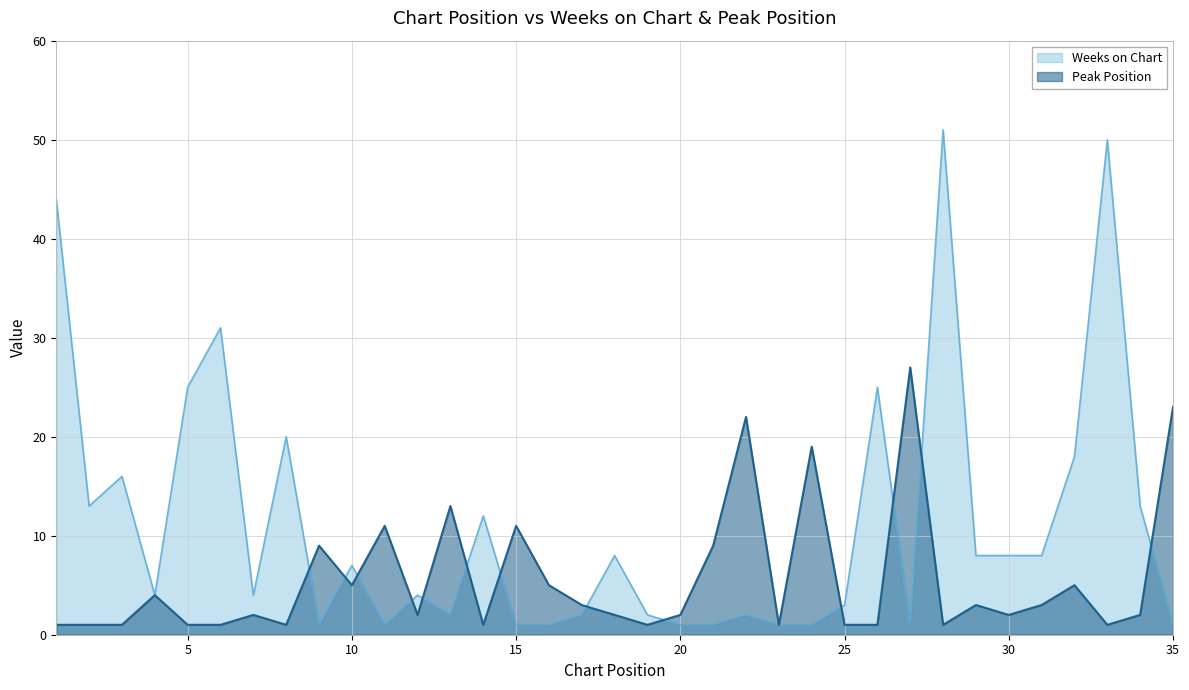

List the series in order of their overall mean, lowest first.

Peak Position, Weeks on Chart